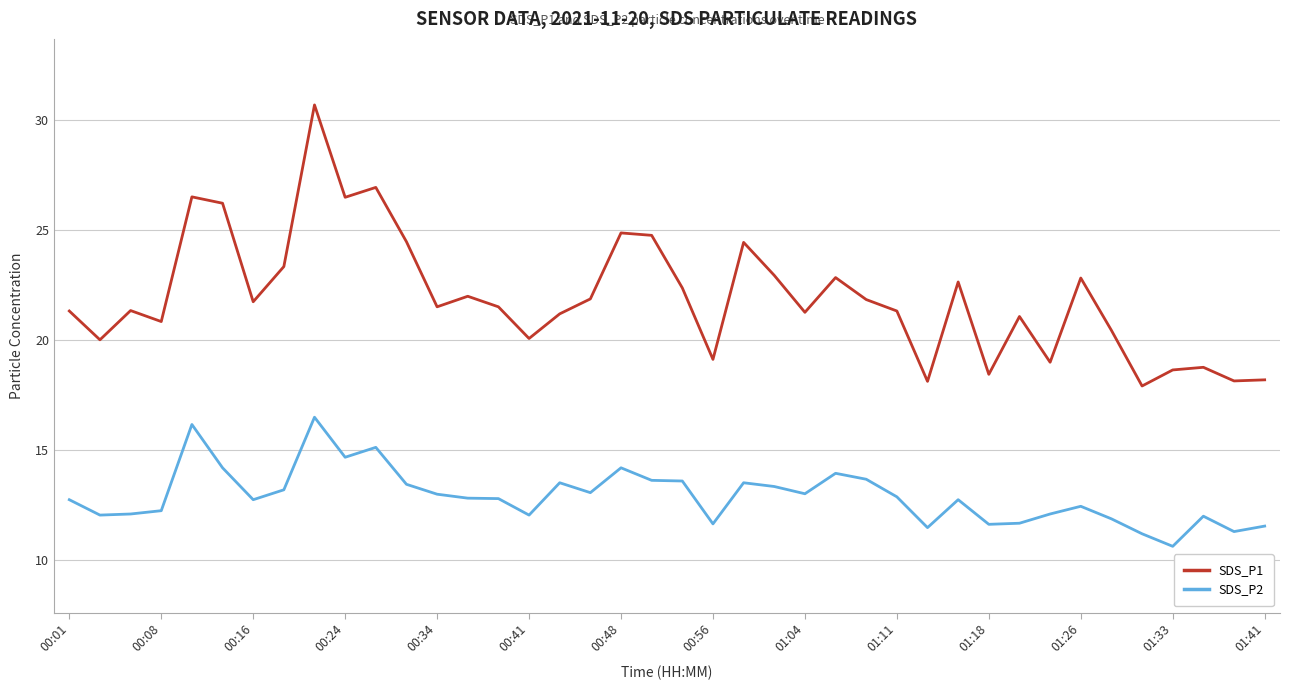

True or false: SDS_P1 and SDS_P2 cross at least once.

False